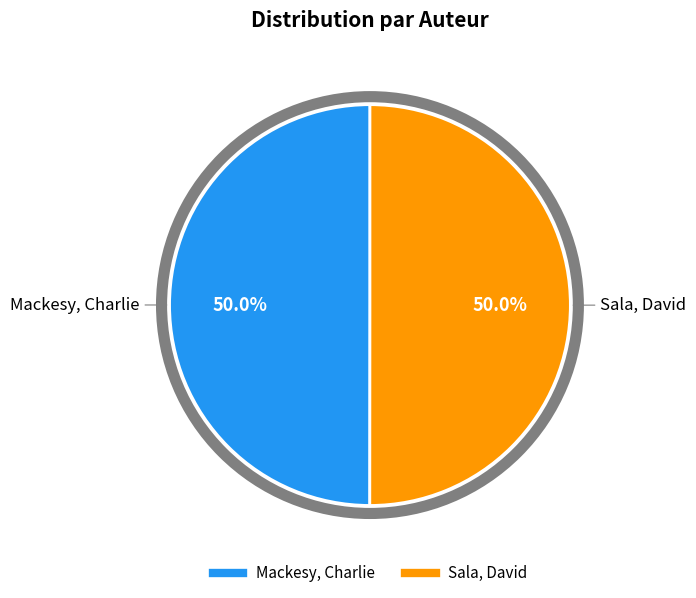

Is it true that Sala, David is 60% of the pie?

False